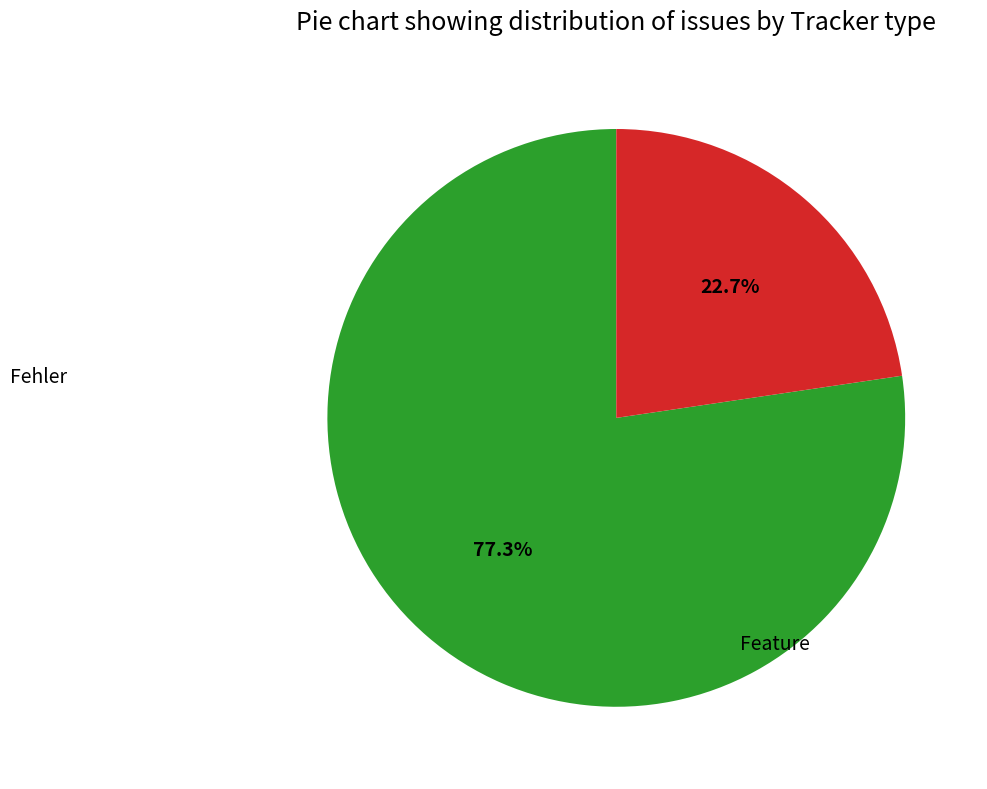

To the nearest percent, what is the average slice percentage?

50%